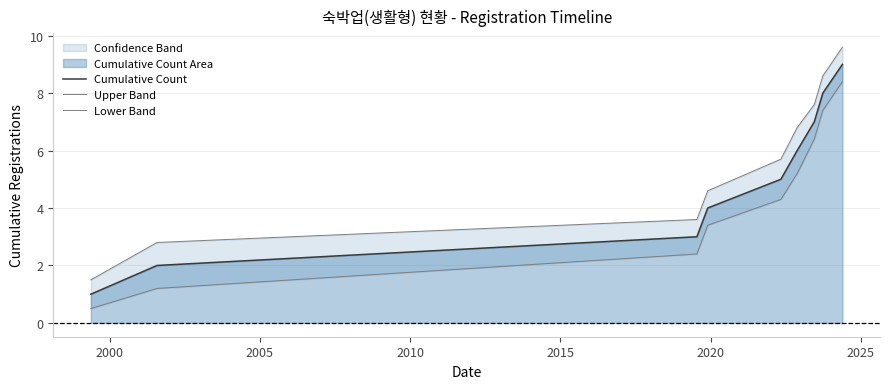

Reading left to right, extract all data points from this chart.

Cumulative Count: 1.0	2.0	3.0	4.0	5.0	6.0	7.0	8.0	9.0
Upper Band: 1.5	2.8	3.6	4.6	5.7	6.8	7.6	8.6	9.6
Lower Band: 0.5	1.2	2.4	3.4	4.3	5.2	6.4	7.4	8.4